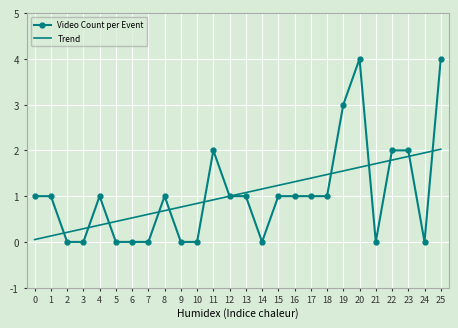

True or false: Video Count per Event has a value of 0 at 21.

True